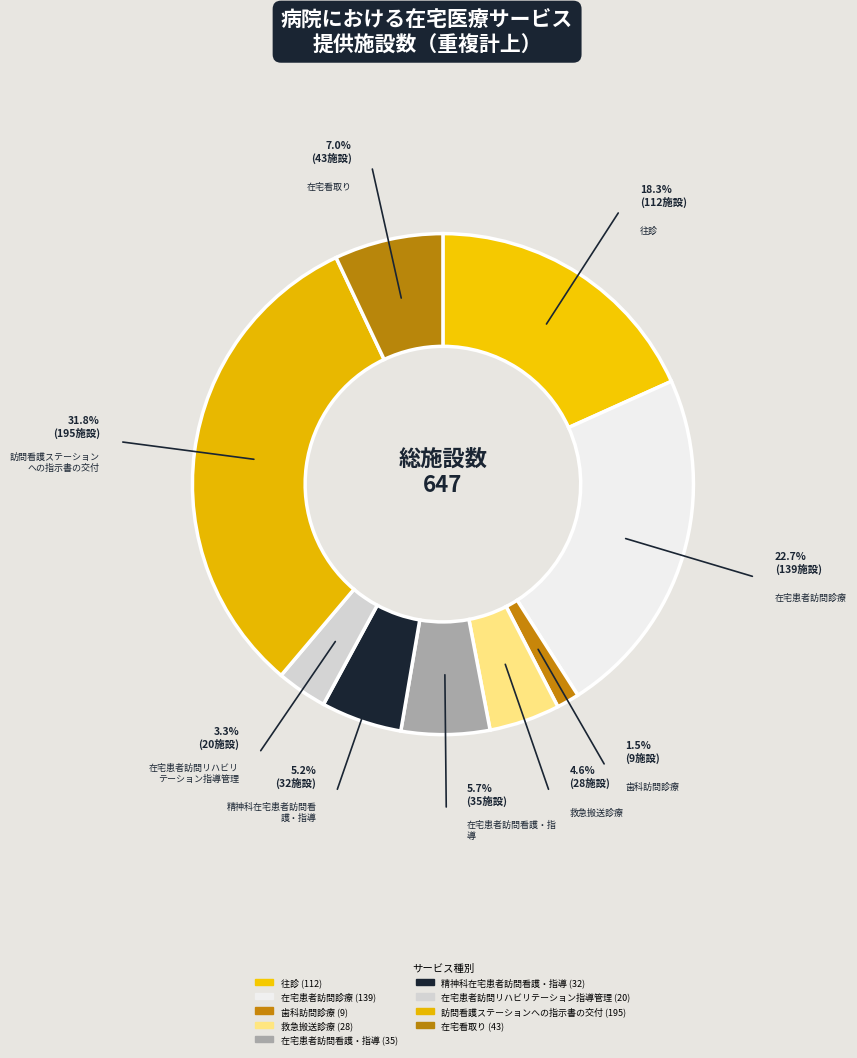

To the nearest percent, what is the average slice percentage?

11%